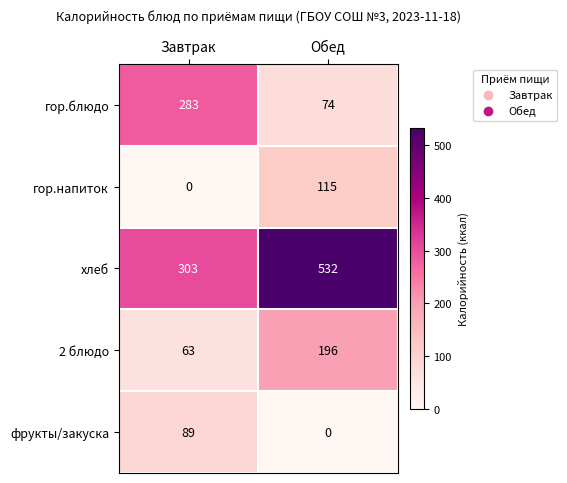

Is it true that гор.блюдо equals 283 at Завтрак?

True